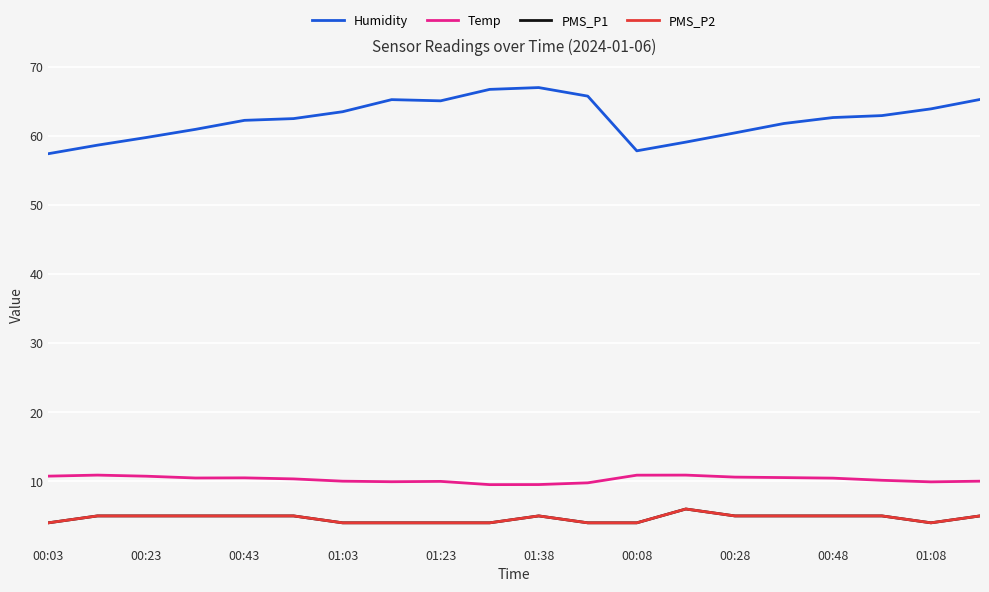

Does the chart have visible grid lines?

Yes